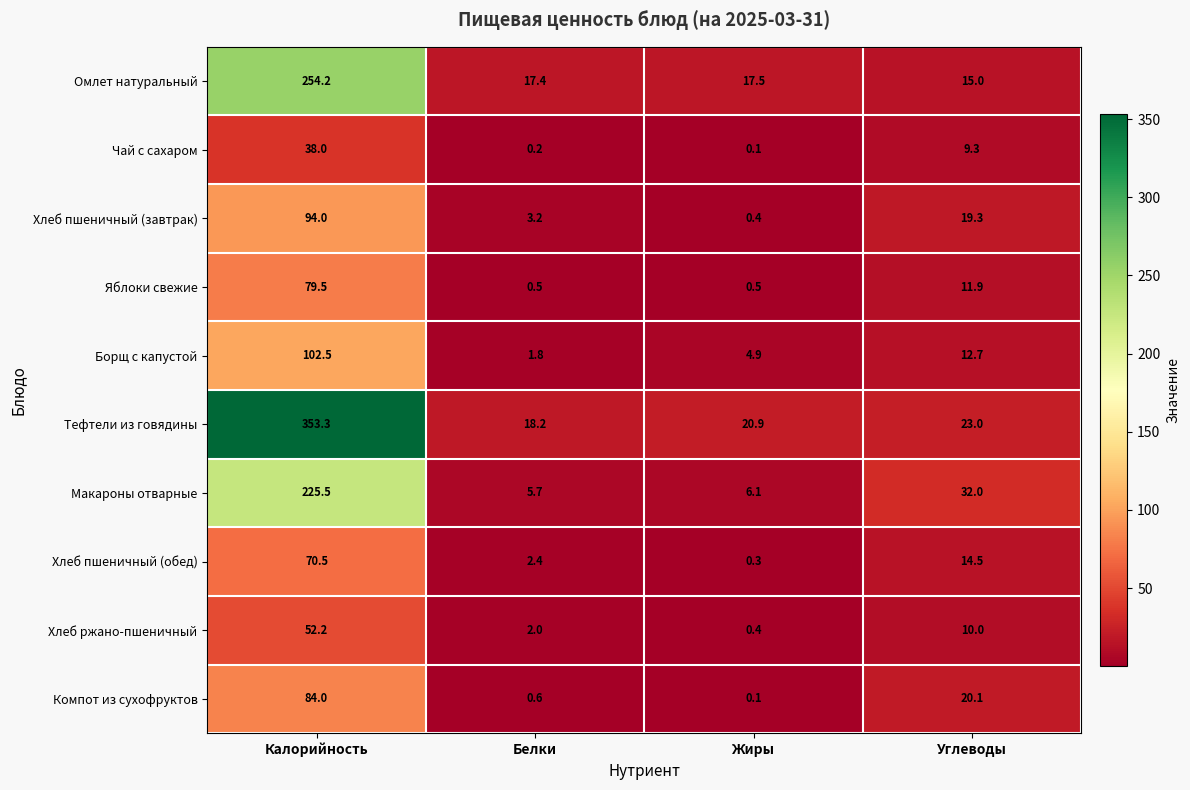

What is the sum of the Компот из сухофруктов values at Жиры and Калорийность?

84.1